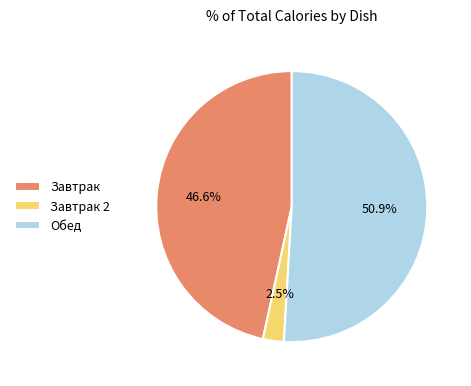

Rank the categories by value from lowest to highest.

Завтрак 2, Завтрак, Обед